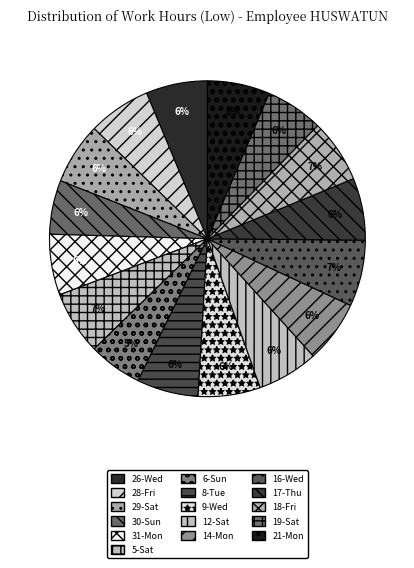

Rank the categories by value from highest to lowest.

16-Wed, 5-Sat, 18-Fri, 28-Fri, 21-Mon, 14-Mon, 9-Wed, 17-Thu, 29-Sat, 26-Wed, 8-Tue, 12-Sat, 31-Mon, 19-Sat, 30-Sun, 6-Sun